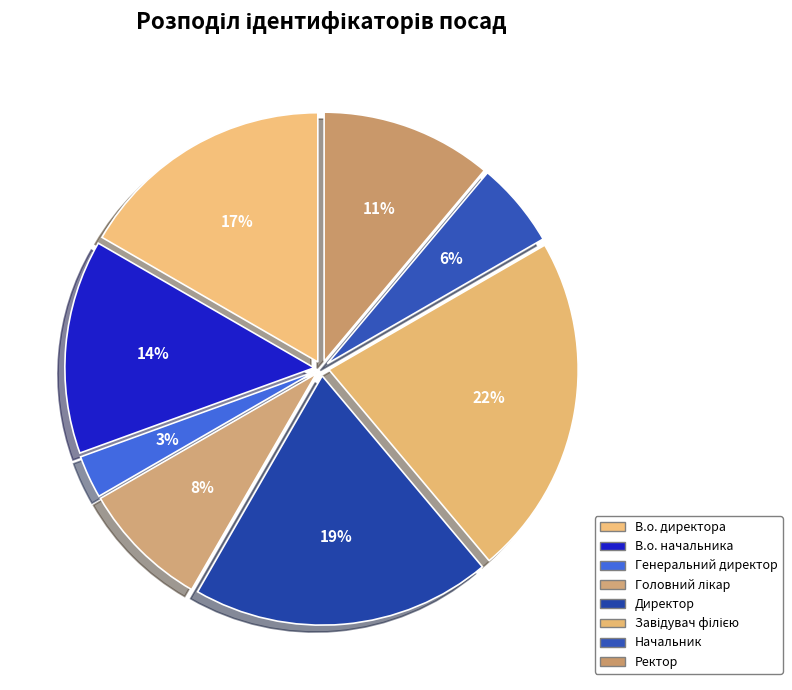

Count the number of slices in the pie.

8